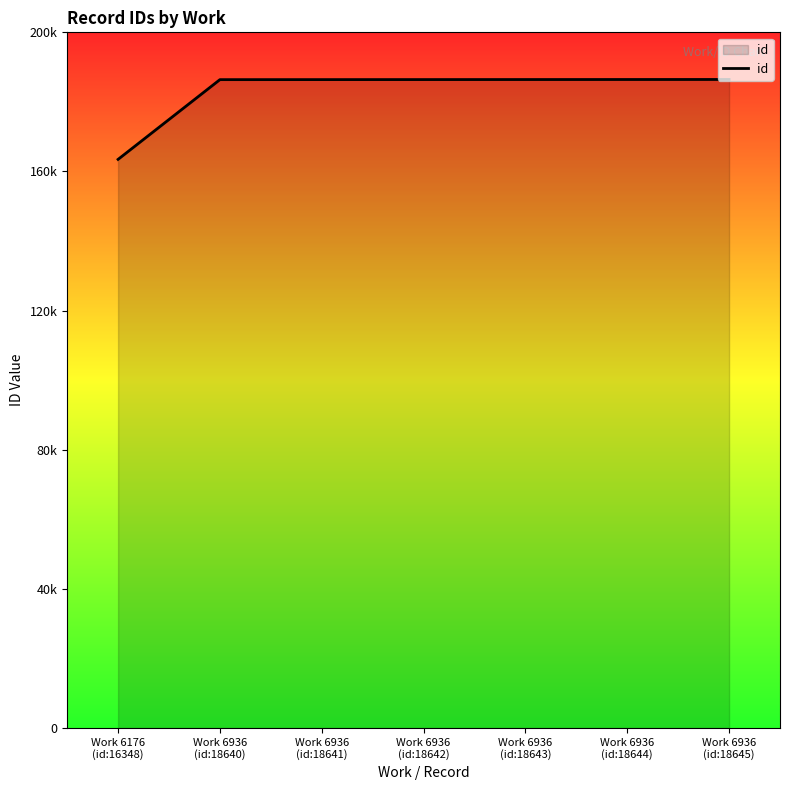

List the labels in order of value, smallest first.

Work 6176
(id:16348), Work 6936
(id:18640), Work 6936
(id:18641), Work 6936
(id:18642), Work 6936
(id:18643), Work 6936
(id:18644), Work 6936
(id:18645)